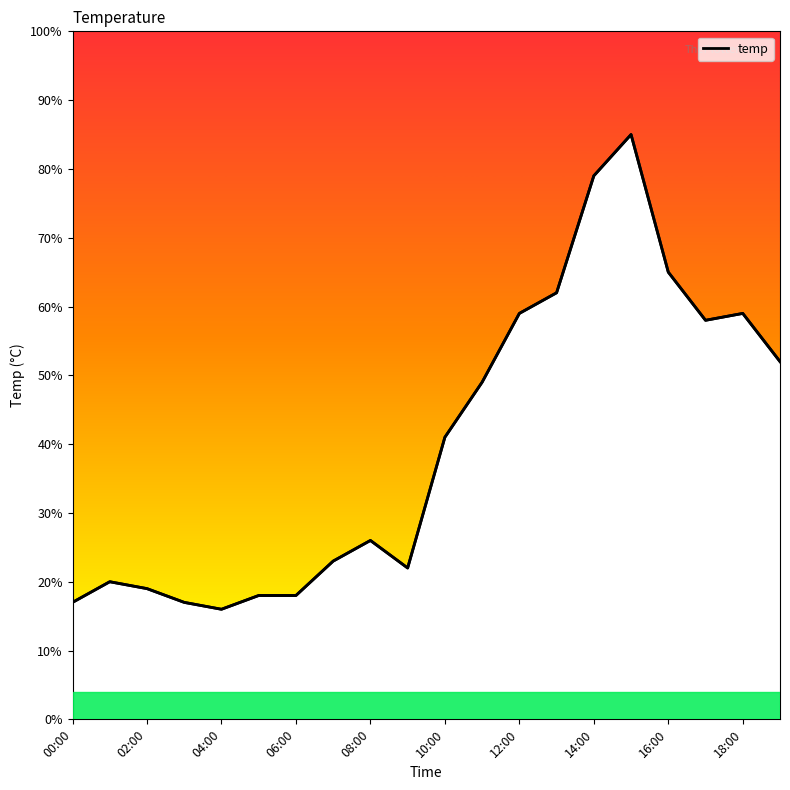

Is this an area chart (filled region under the line)?

Yes